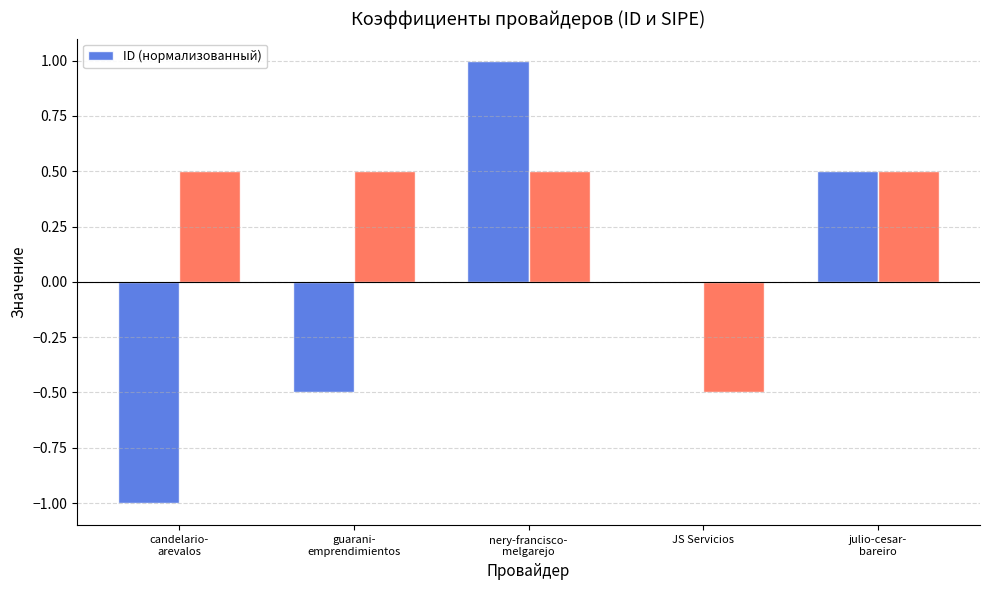

Rank the categories by value from highest to lowest.

nery-francisco-
melgarejo, julio-cesar-
bareiro, JS Servicios, guarani-
emprendimientos, candelario-
arevalos